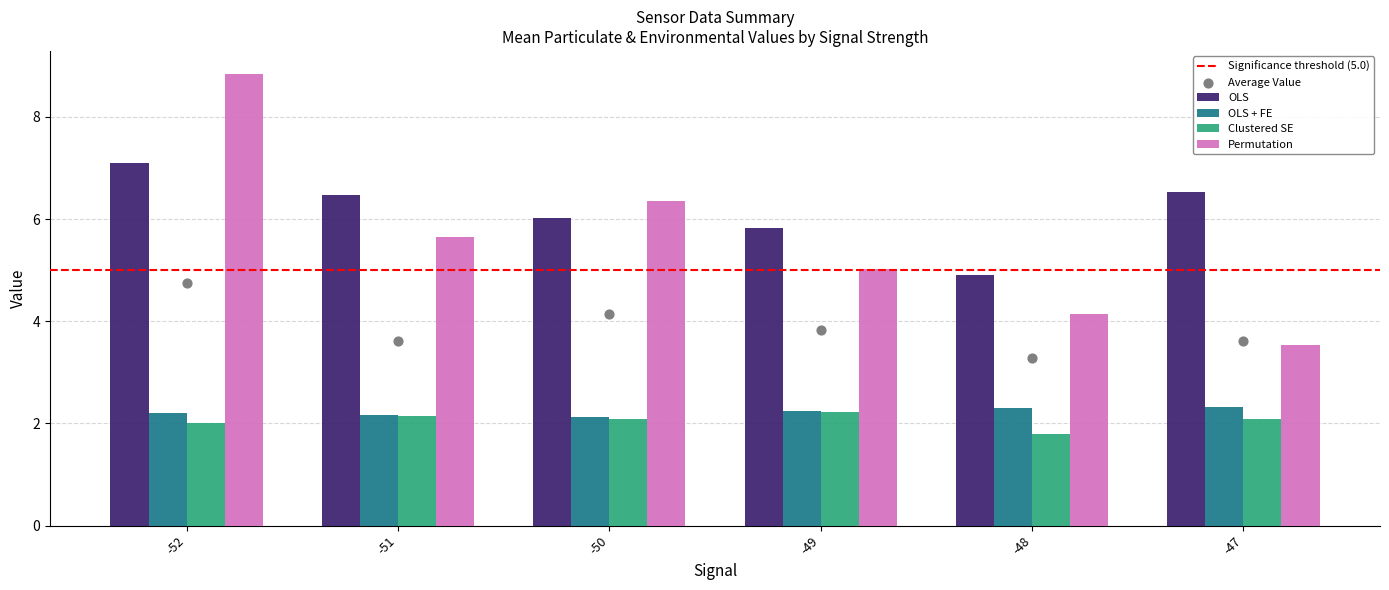

Which series reaches the maximum Y coordinate?

Permutation